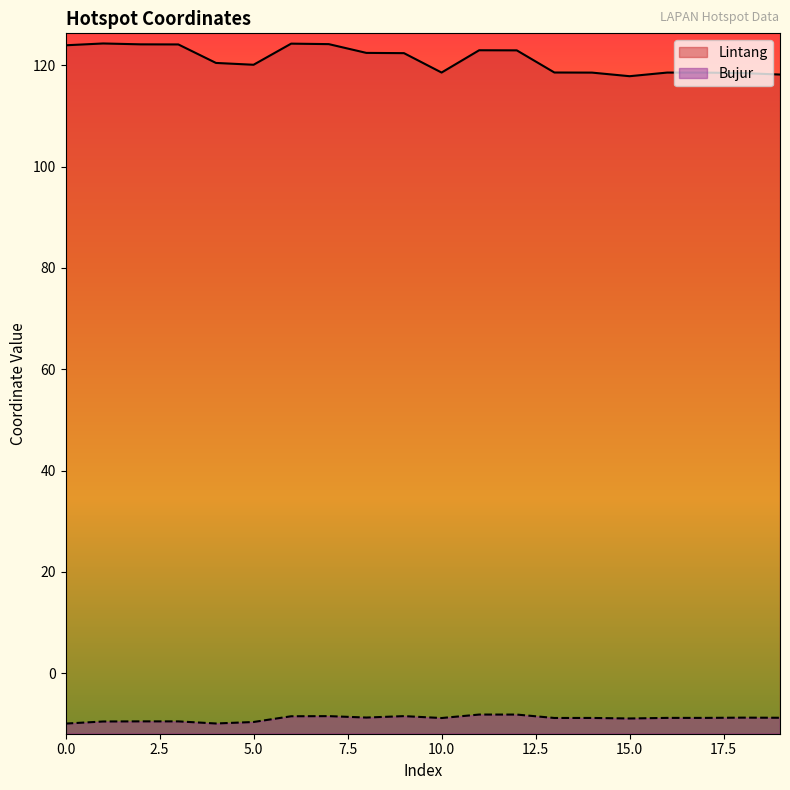

True or false: Lintang and Bujur cross at least once.

False